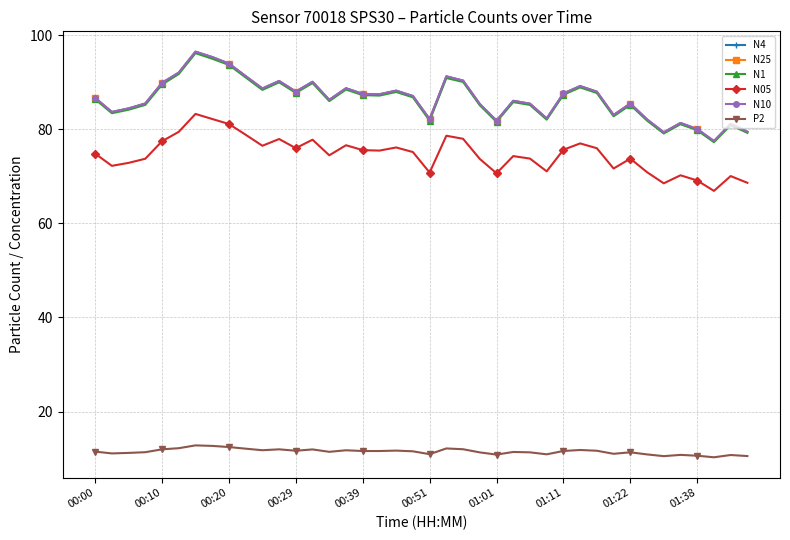

True or false: N05 and N10 cross at least once.

False